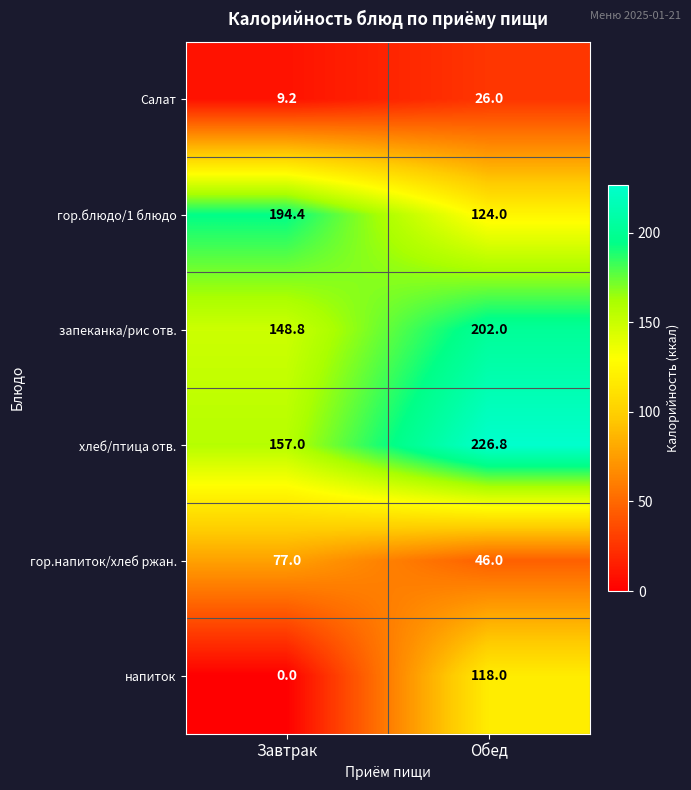

List the series in order of their peak value, highest first.

хлеб/птица отв., запеканка/рис отв., гор.блюдо/1 блюдо, напиток, гор.напиток/хлеб ржан., Салат